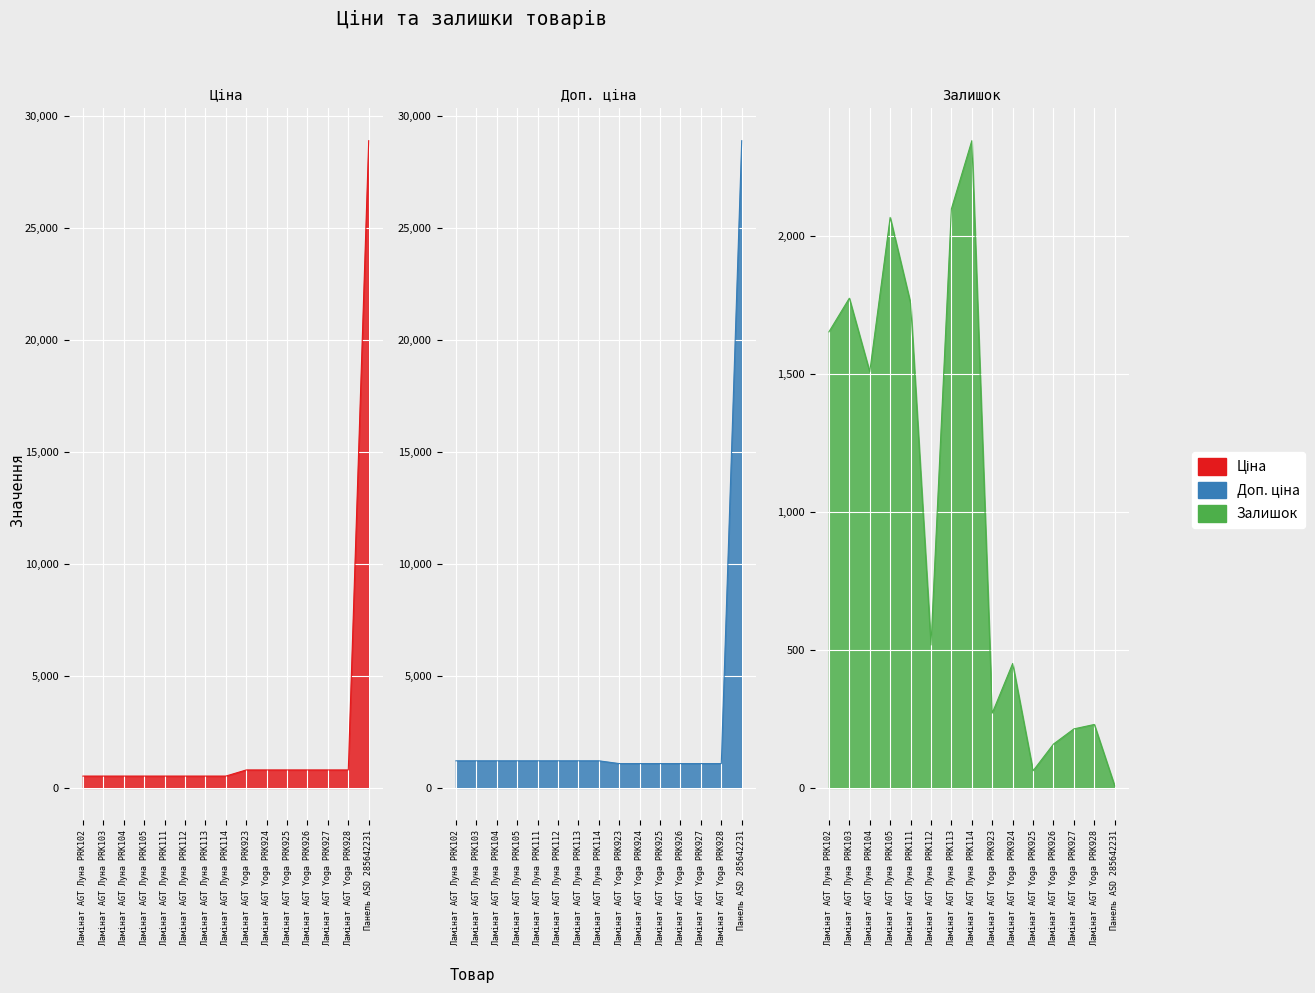

At which label does Доп. ціна first exceed 1210?

Ламінат AGT Луна PRK102